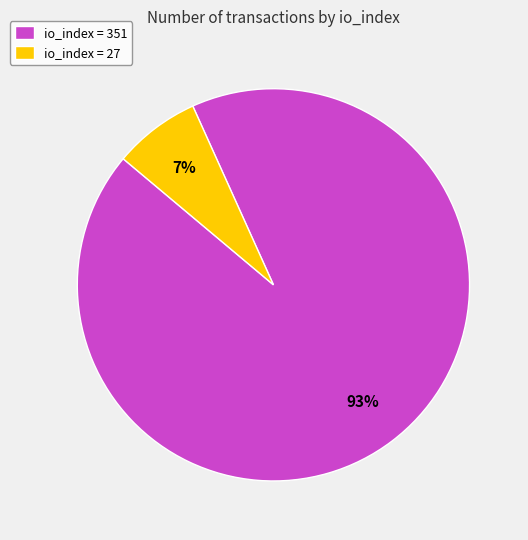

To the nearest percent, what portion does io_index = 27 represent?

7%